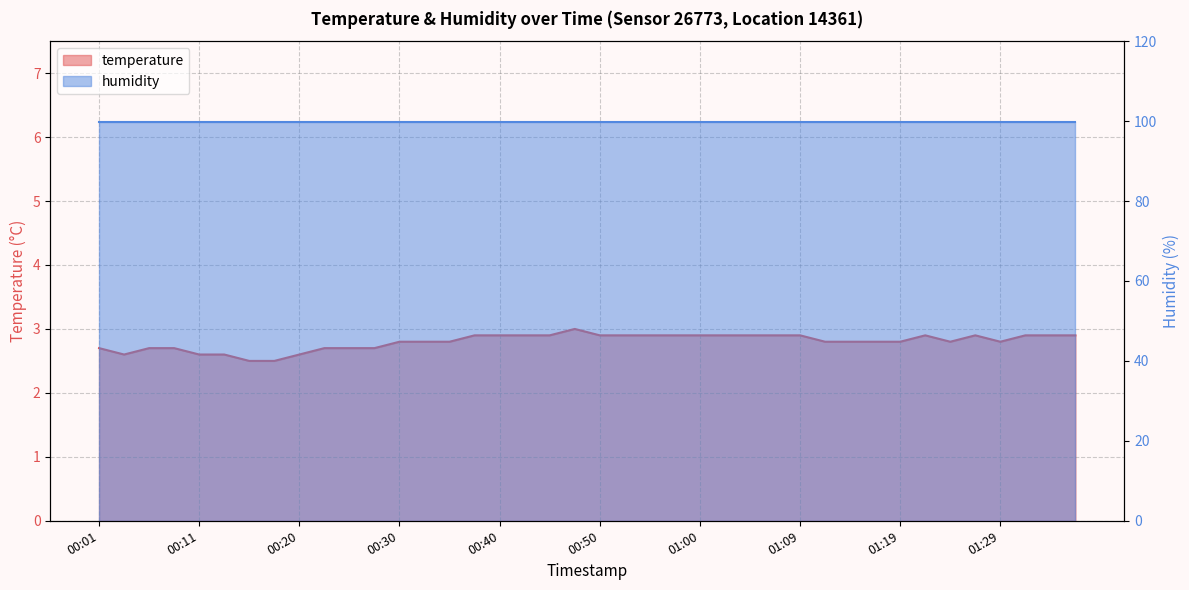

List the labels in order of value, smallest first.

00:16, 00:18, 00:03, 00:11, 00:13, 00:20, 00:01, 00:06, 00:08, 00:23, 00:25, 00:28, 00:30, 00:33, 00:35, 01:12, 01:14, 01:17, 01:19, 01:24, 01:29, 00:38, 00:40, 00:42, 00:45, 00:50, 00:52, 00:55, 00:57, 01:00, 01:02, 01:05, 01:07, 01:09, 01:22, 01:26, 01:31, 01:34, 01:36, 00:47